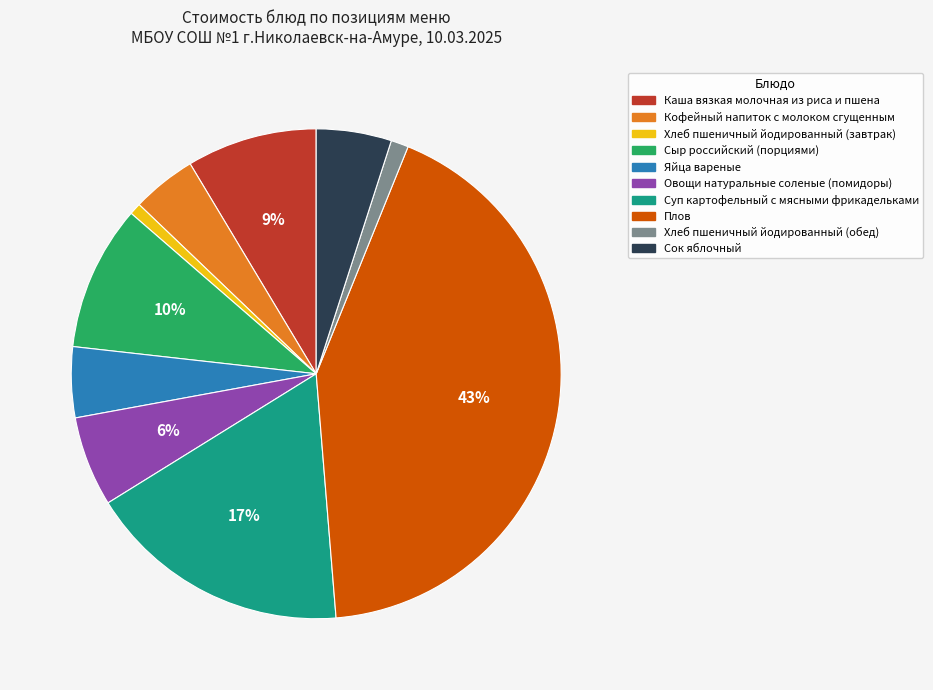

Between Овощи натуральные соленые (помидоры) and Хлеб пшеничный йодированный (обед), which is larger?

Овощи натуральные соленые (помидоры)